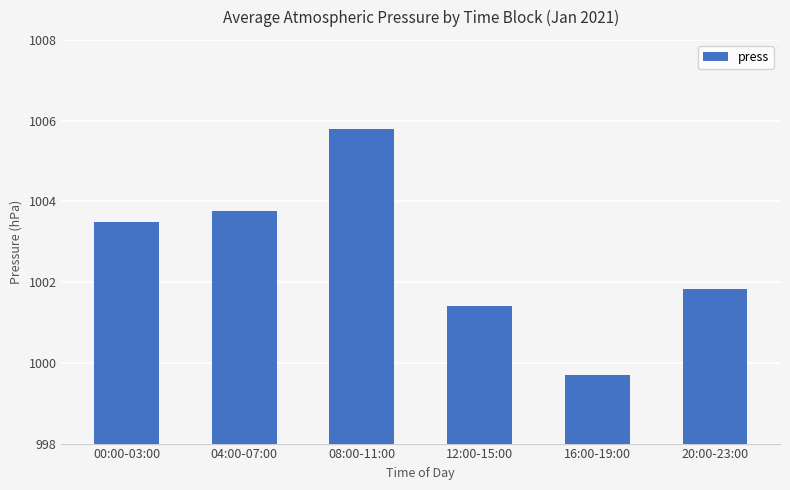

What is the label of the 3rd bar from the left?

08:00-11:00